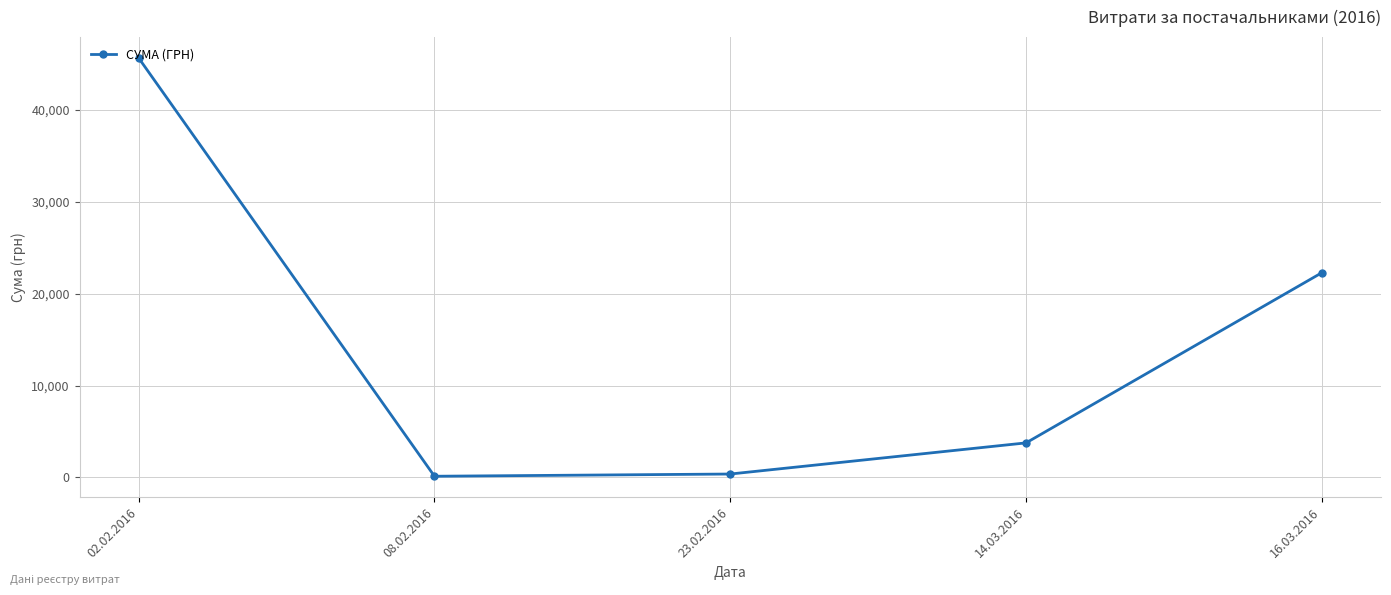

Which category has the highest value across all series?

02.02.2016